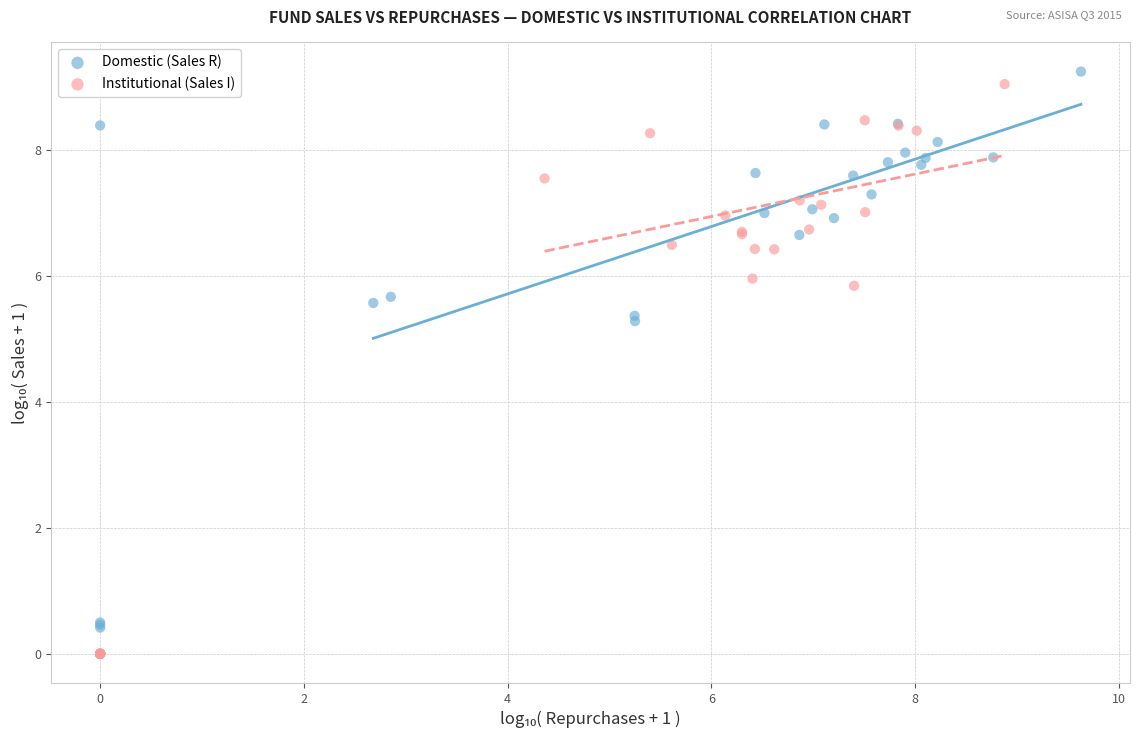

What are all the series names shown in the legend?

Domestic (Sales R), Institutional (Sales I)